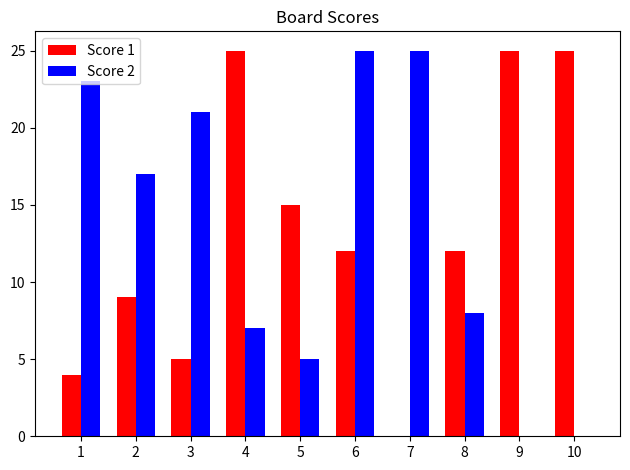

What is the maximum value shown in the chart?

25